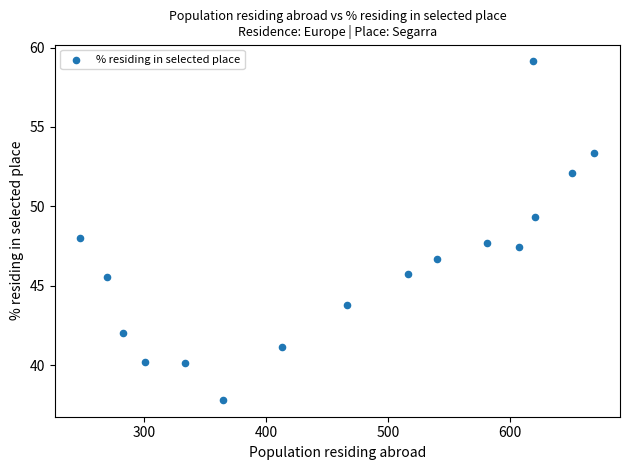

What is the range of X values (max minus min)?

421.0